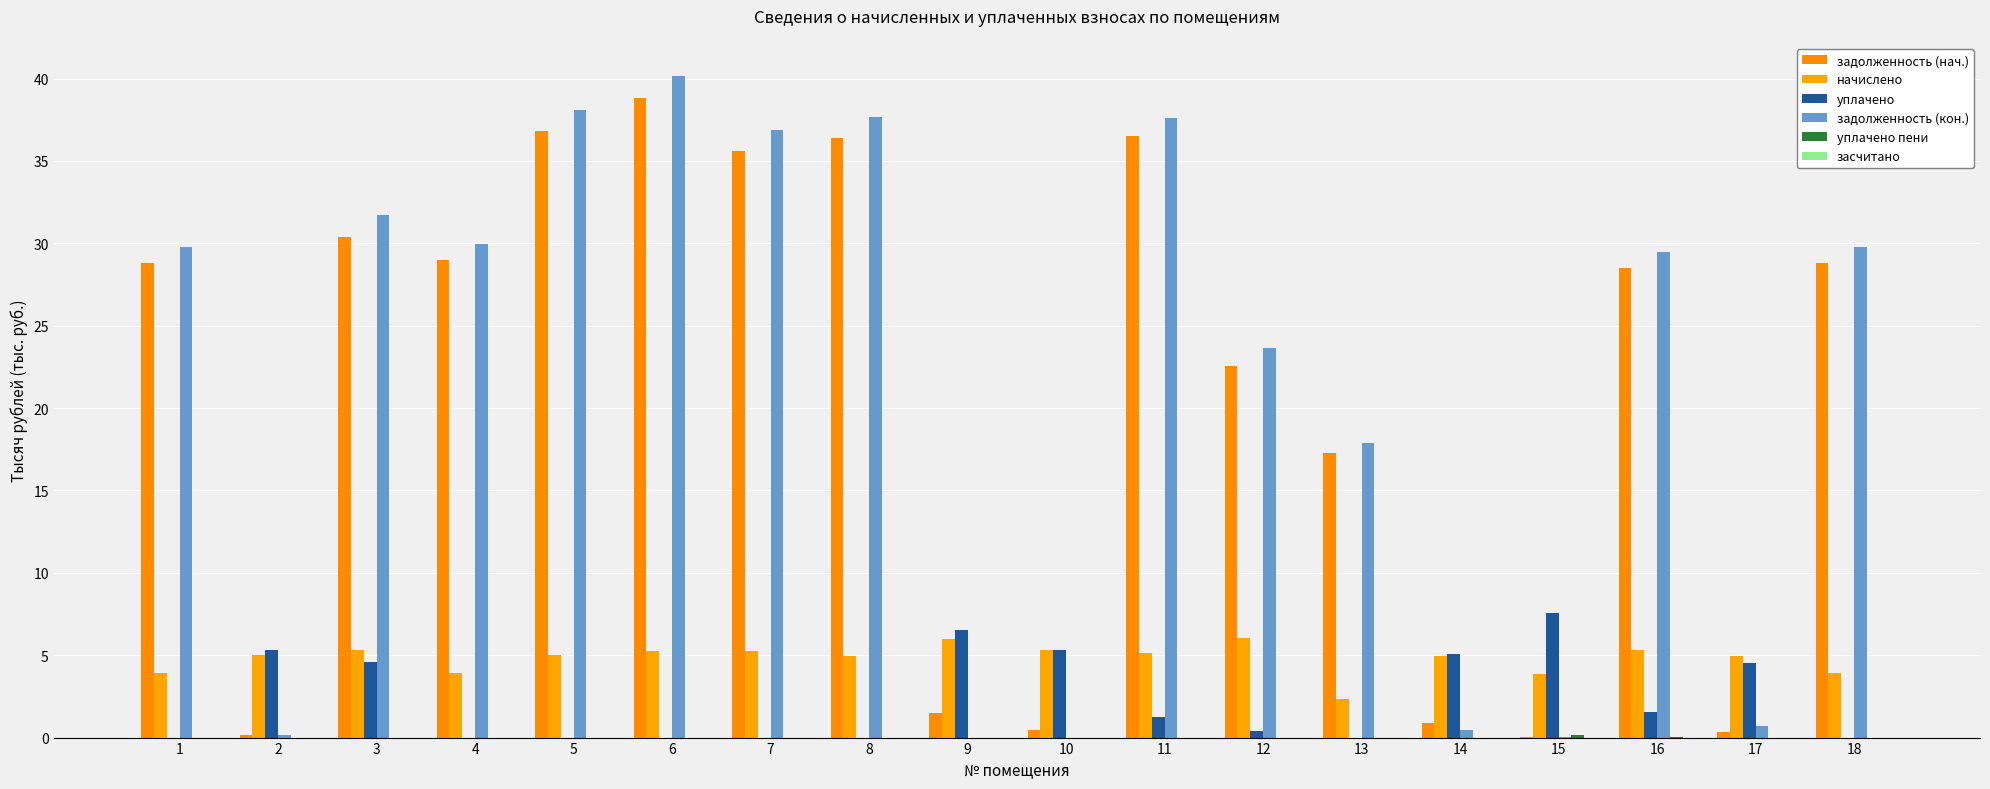

Which series has the largest total across all categories?

задолженность (кон.)